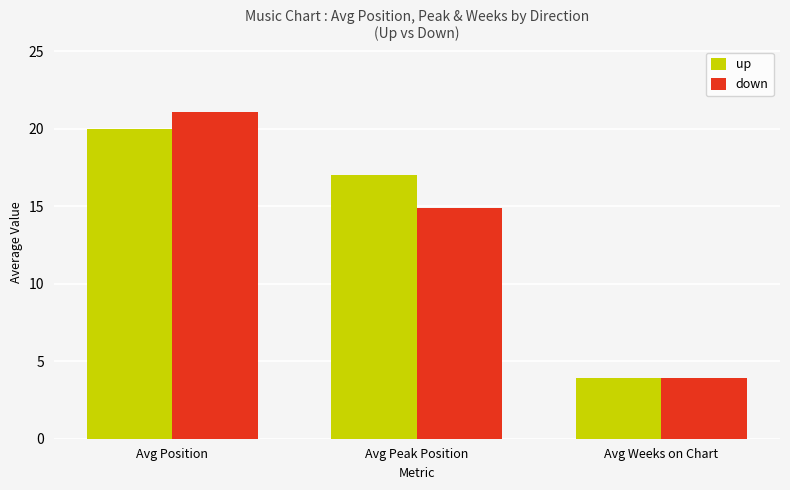

True or false: up has a value of 17.0 at Avg Peak Position.

True